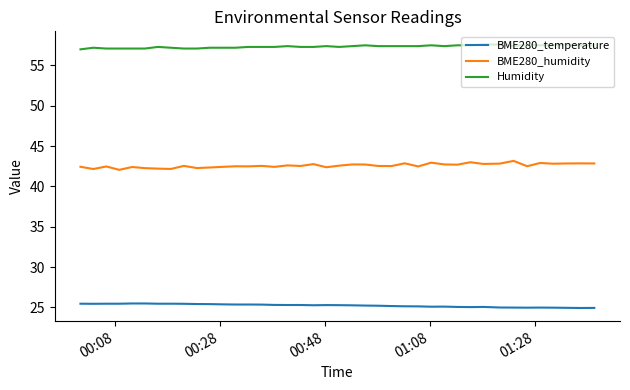

List the series in order of their peak value, highest first.

Humidity, BME280_humidity, BME280_temperature